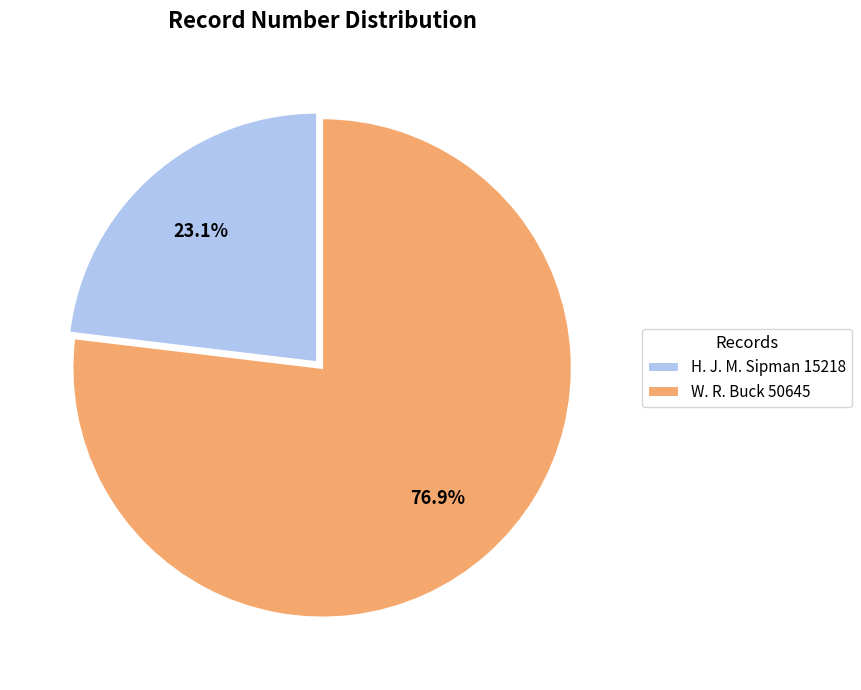

Is it true that W. R. Buck 50645 is 77% of the pie?

True